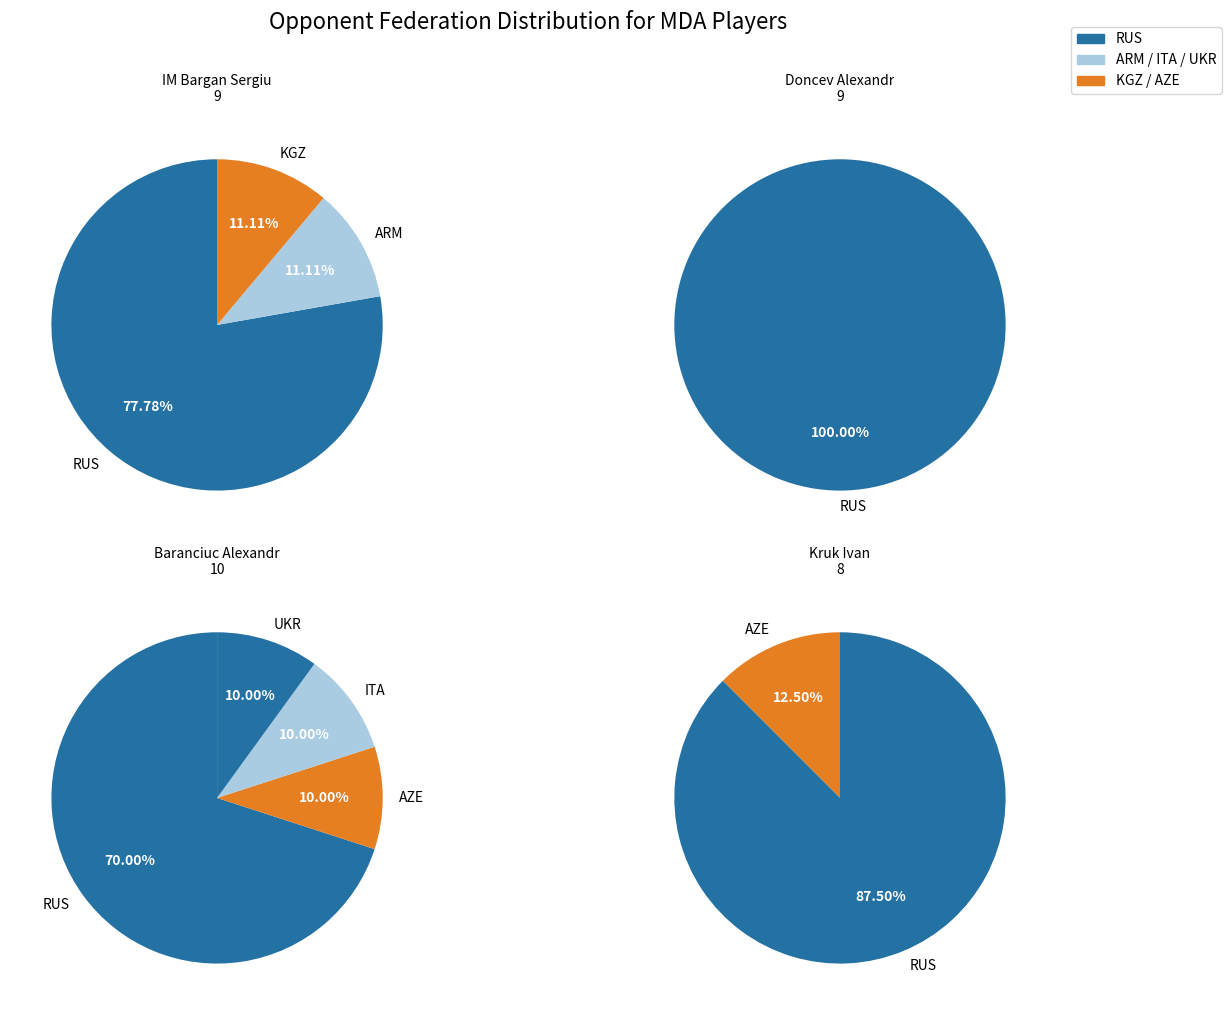

Do Kruk Ivan and IM Bargan Sergiu together represent more than half of the pie?

No